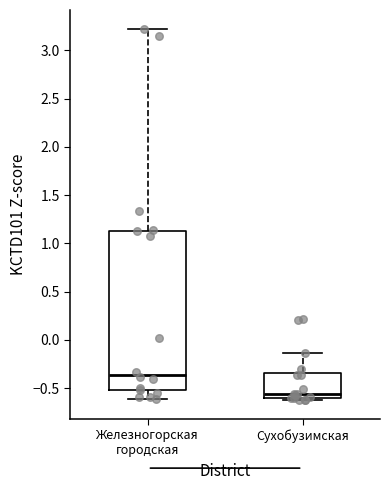

Where does the median line of the box for Сухобузимская sit on the y-axis? The values are not printed on the chart, so give them approximately, as read against the axis.

-0.55